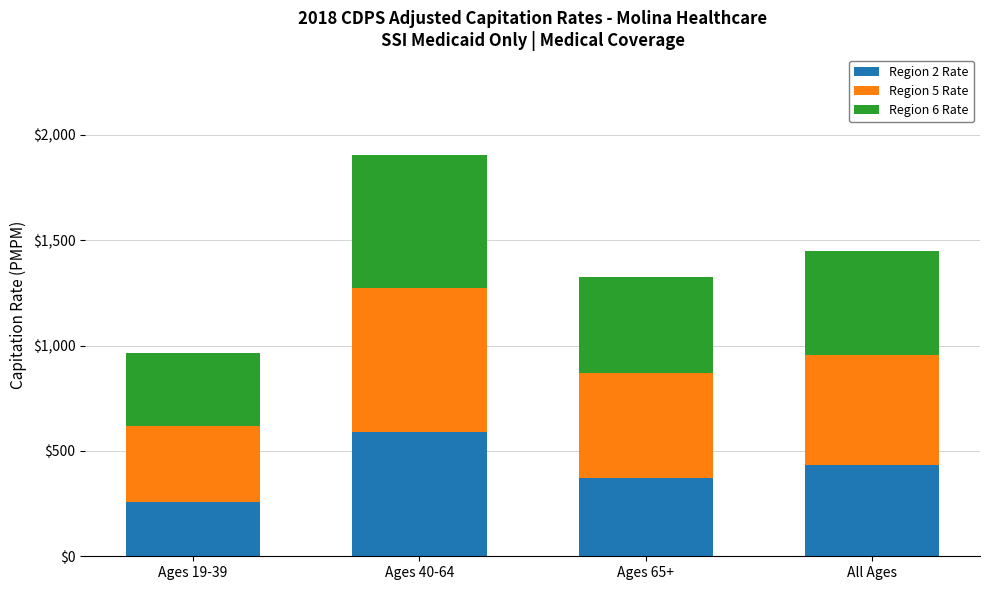

Are the bars grouped side by side (vs. stacked)?

No